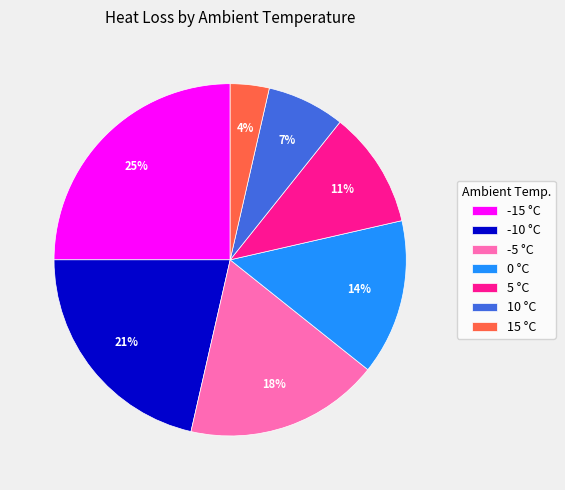

Is -5 the majority of the pie?

No